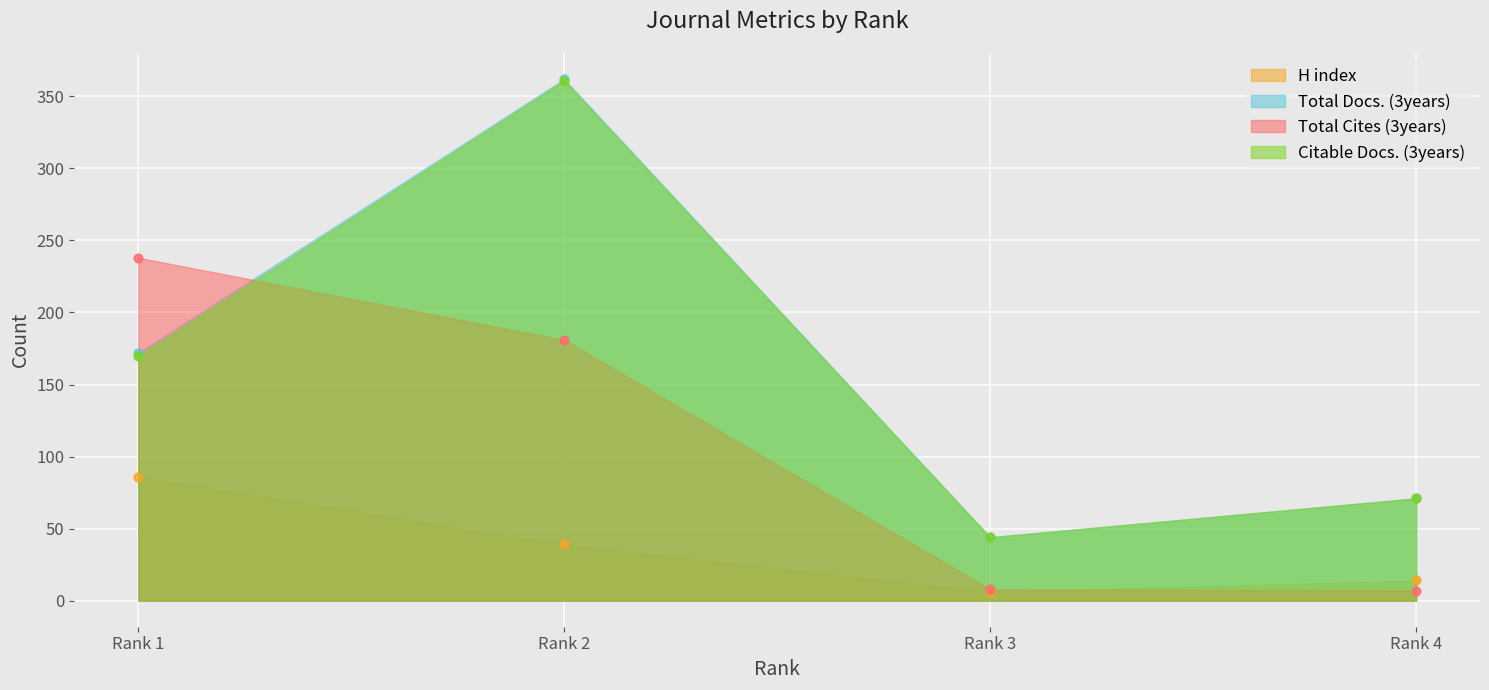

At which category is the sum across all series the highest?

Rank 2